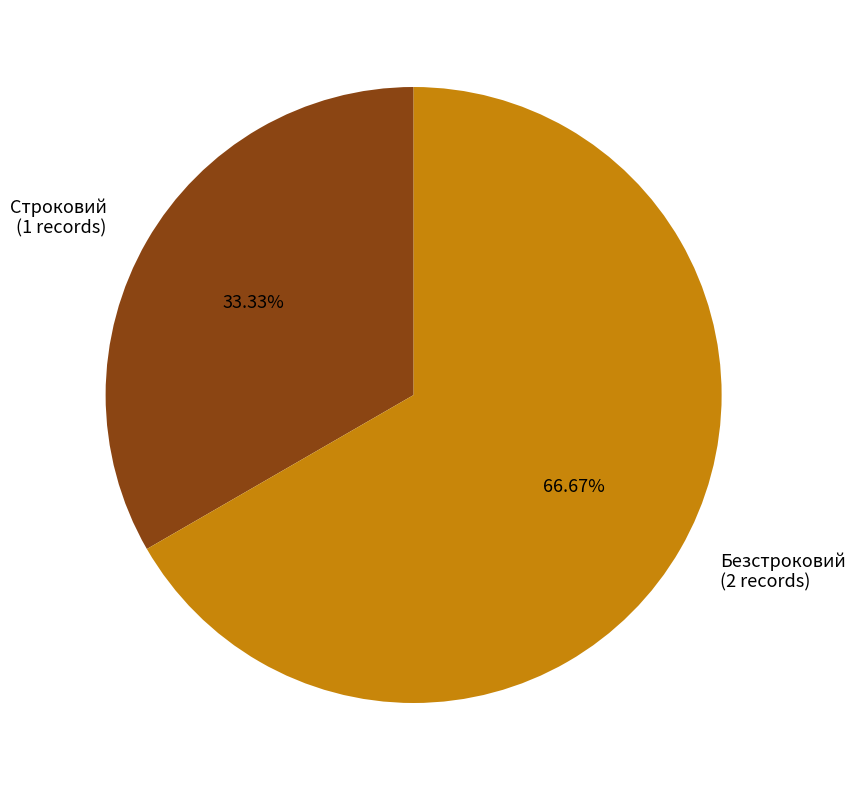

To the nearest percent, what percentage of the pie is Строковий?

33%